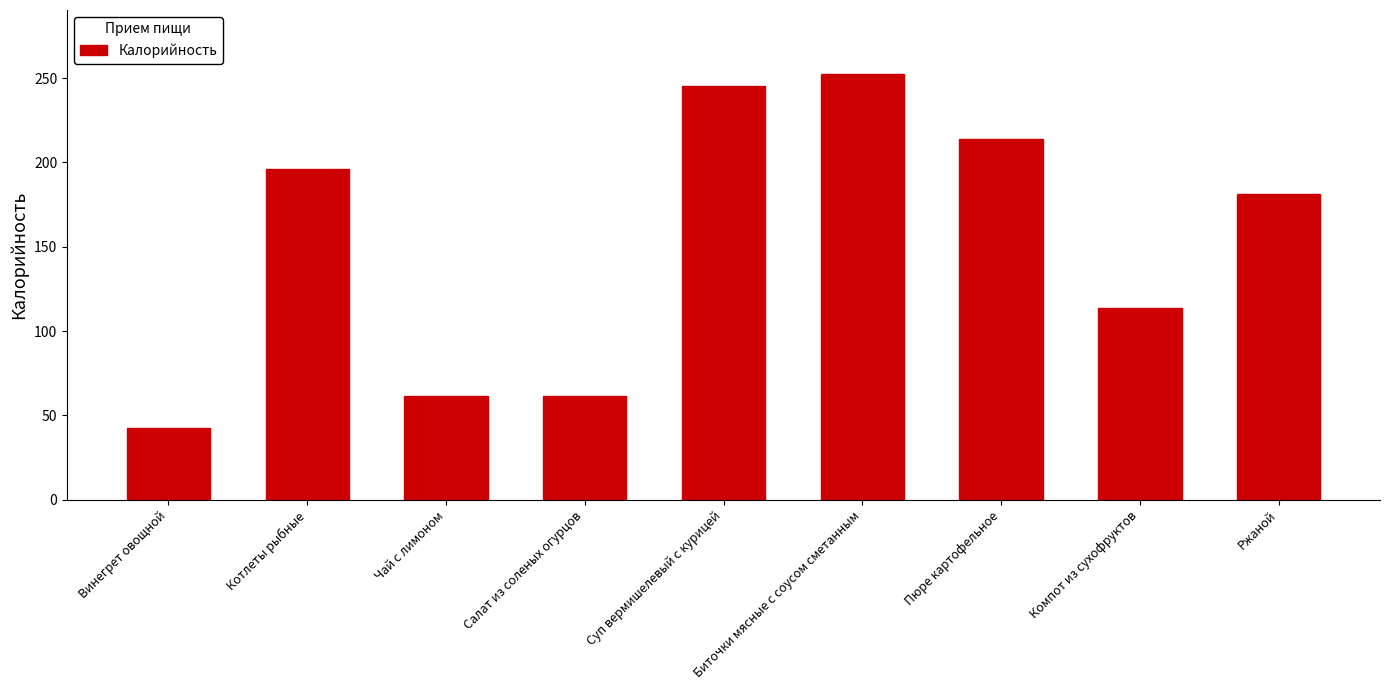

The chart shows a value of 50.6 at Биточки мясные с соусом сметанным. True or false?

False